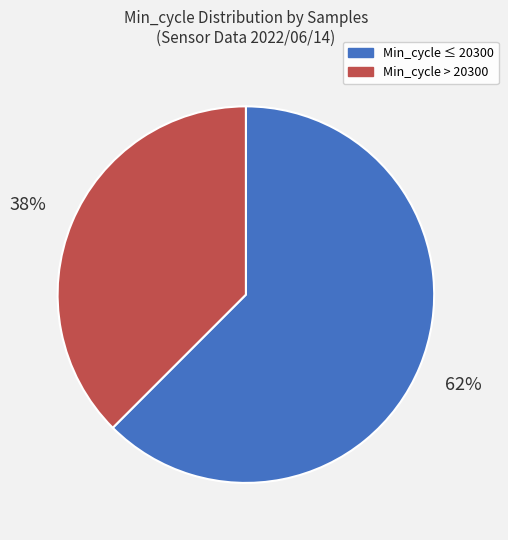

Does any single category account for the majority?

Yes